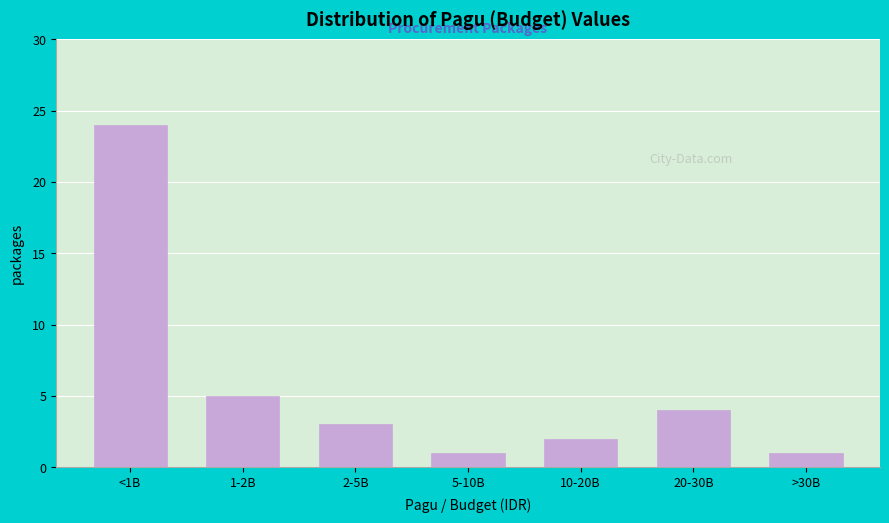

Reading left to right, list all the values displayed in this chart.

24	5	3	1	2	4	1